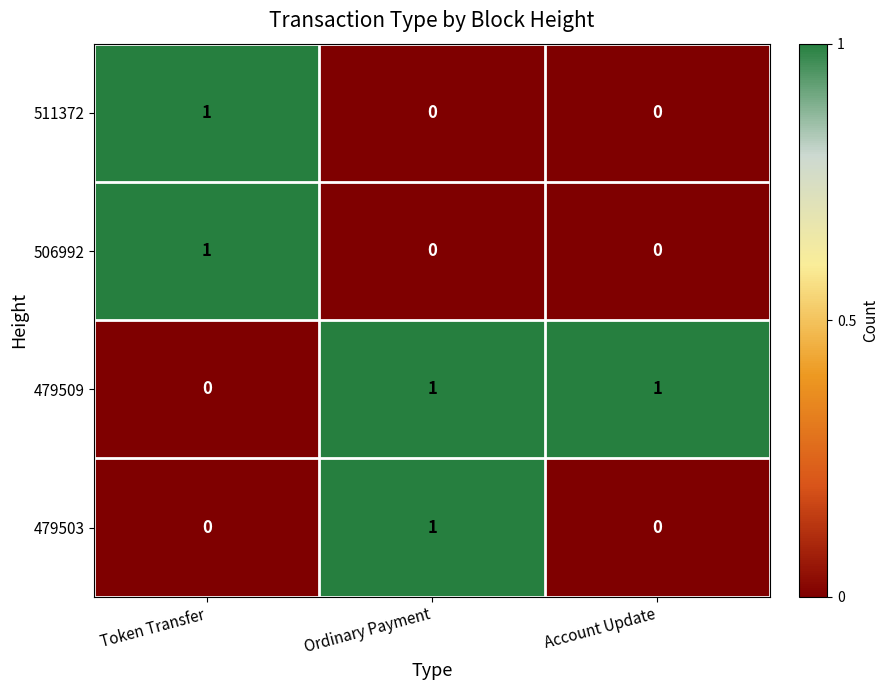

Which series has the largest total across all categories?

479509